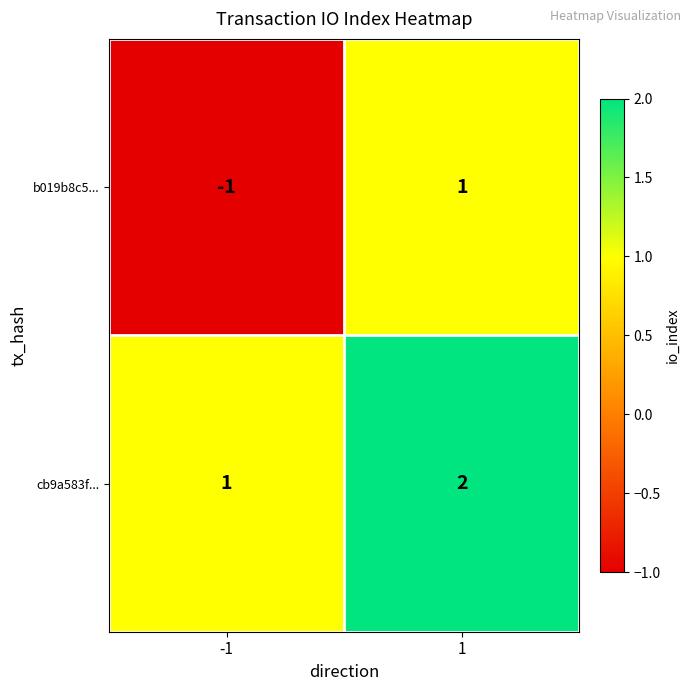

What is the sum of the cb9a583f... values at 1 and -1?

3